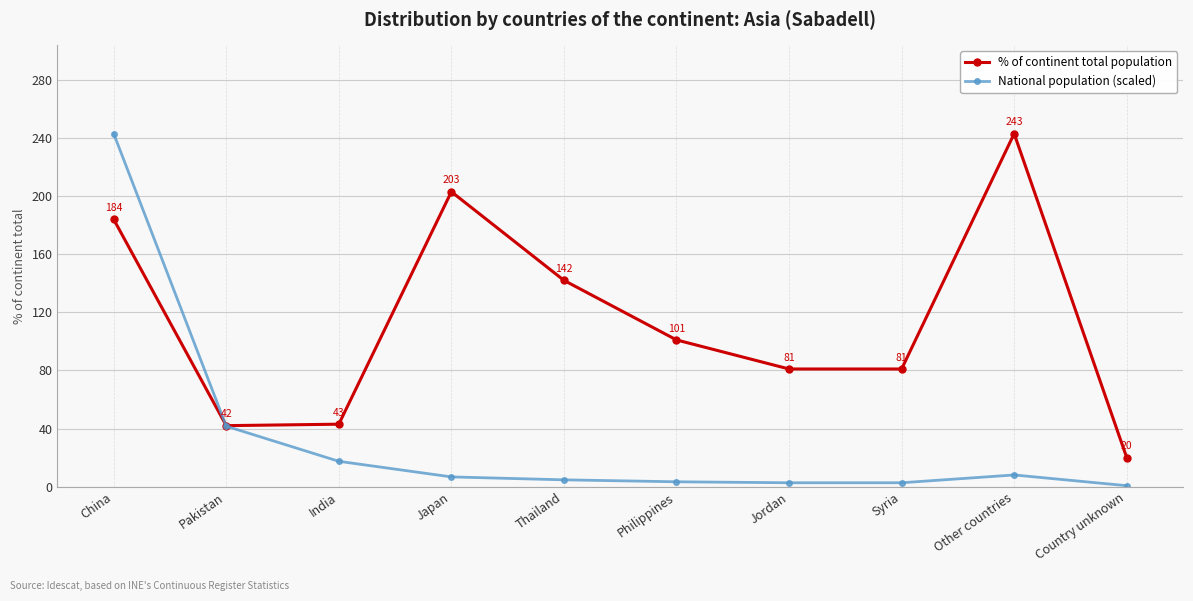

Rank the series by their average value, from lowest to highest.

National population (scaled), % of continent total population